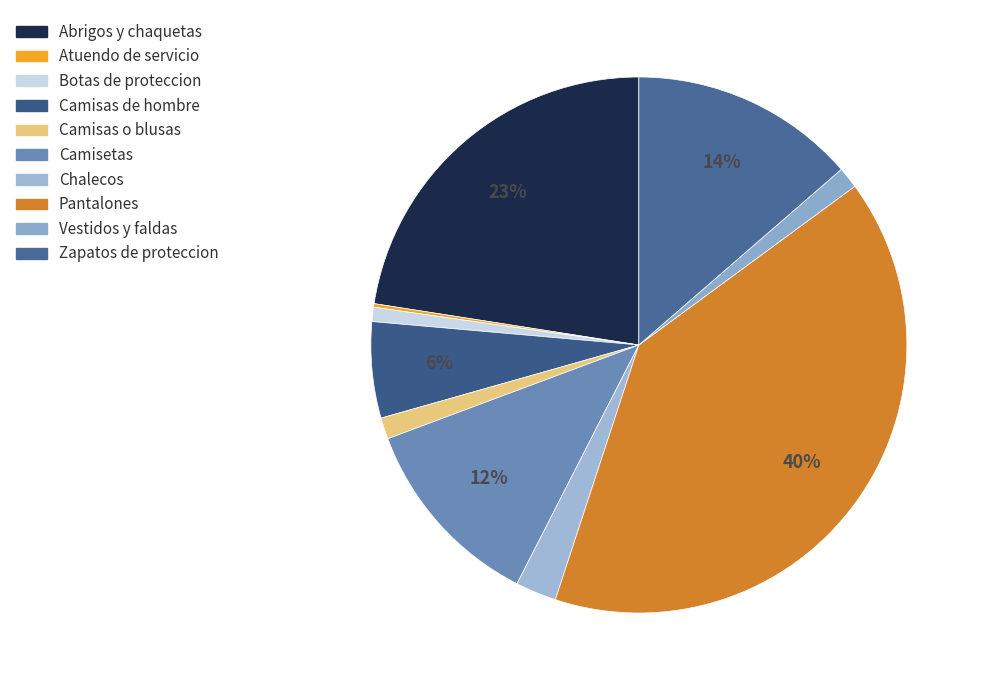

To the nearest percent, what is the difference between the largest and smallest slice percentages?

40%